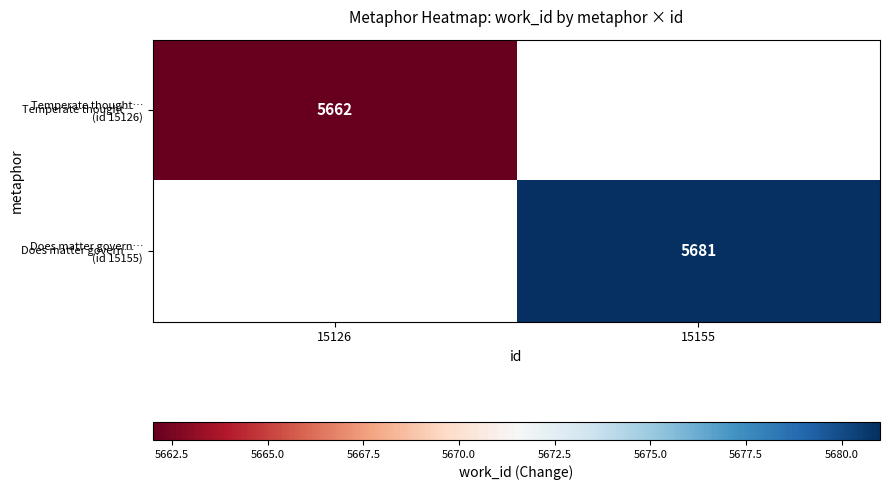

Is the value of Temperate thought… (id 15126) at 15155 greater than the value of Does matter govern… (id 15155) at 15126?

No